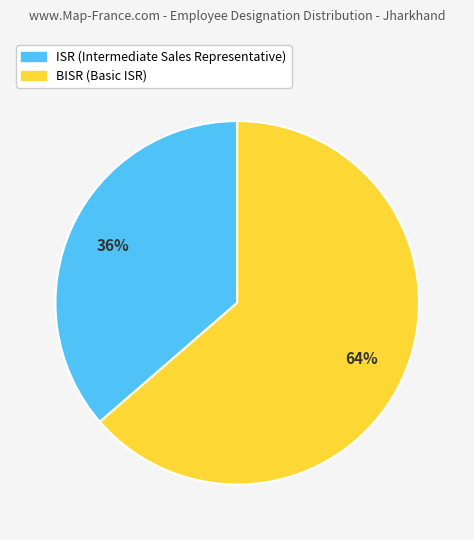

Which slice is the smallest?

ISR